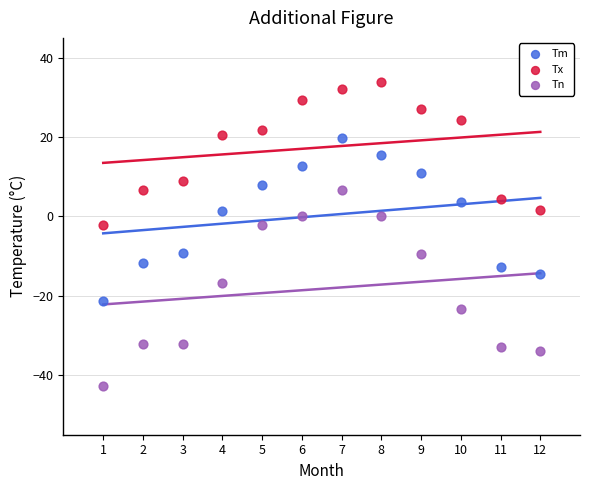

Which series contains the highest Y value?

Tx